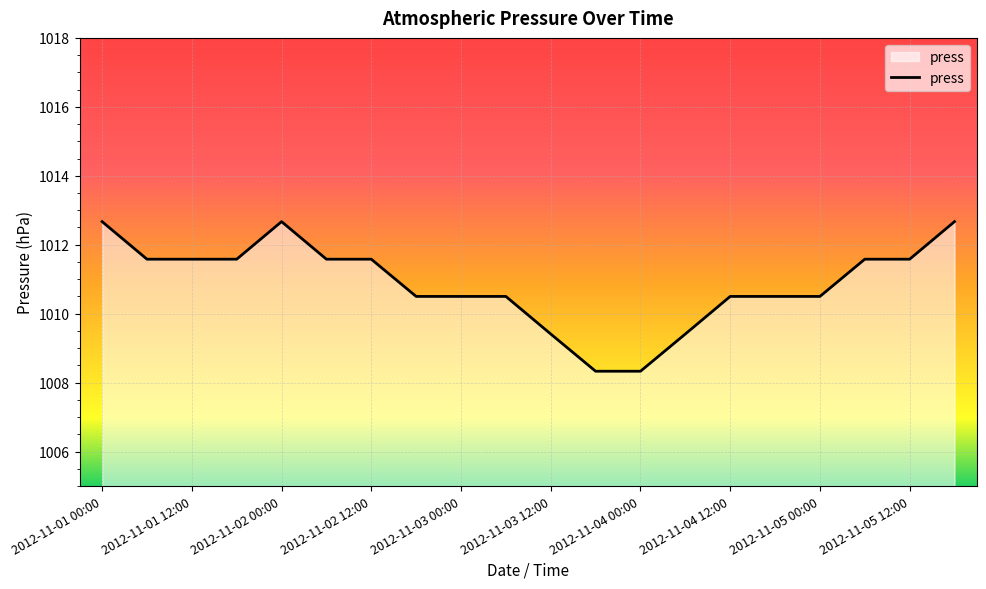

What is the minimum value shown in the chart?

1008.3